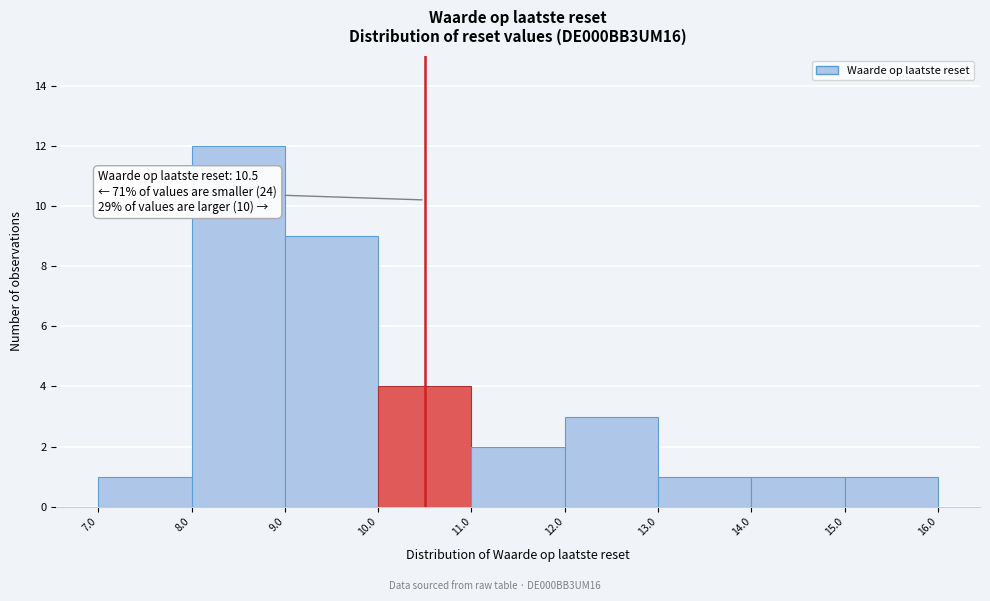

Which range on the x-axis has the tallest bar?

8.0 to 9.0